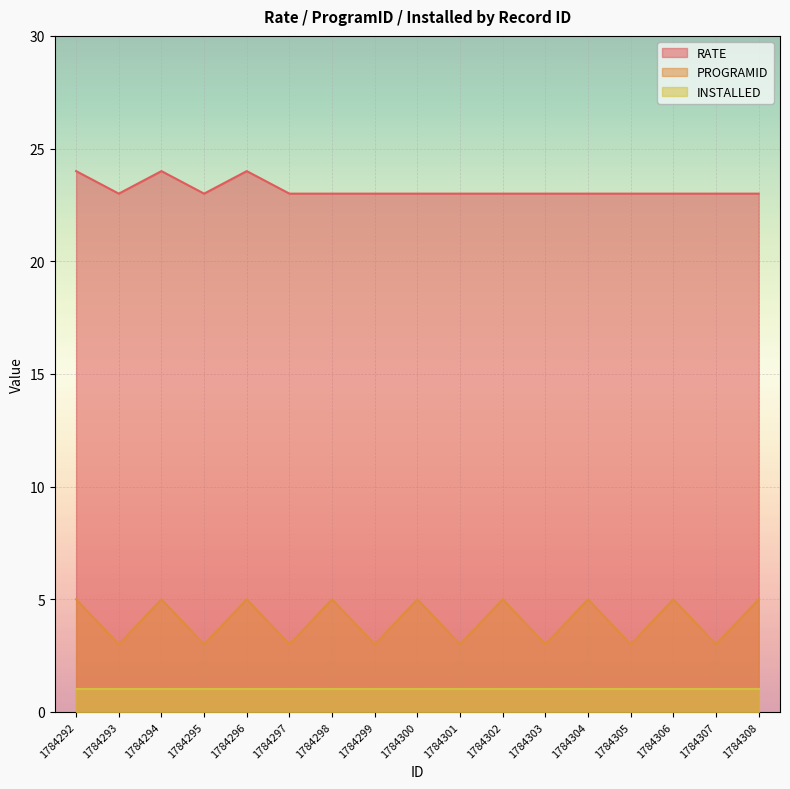

At how many categories does at least one series exceed 22?

17